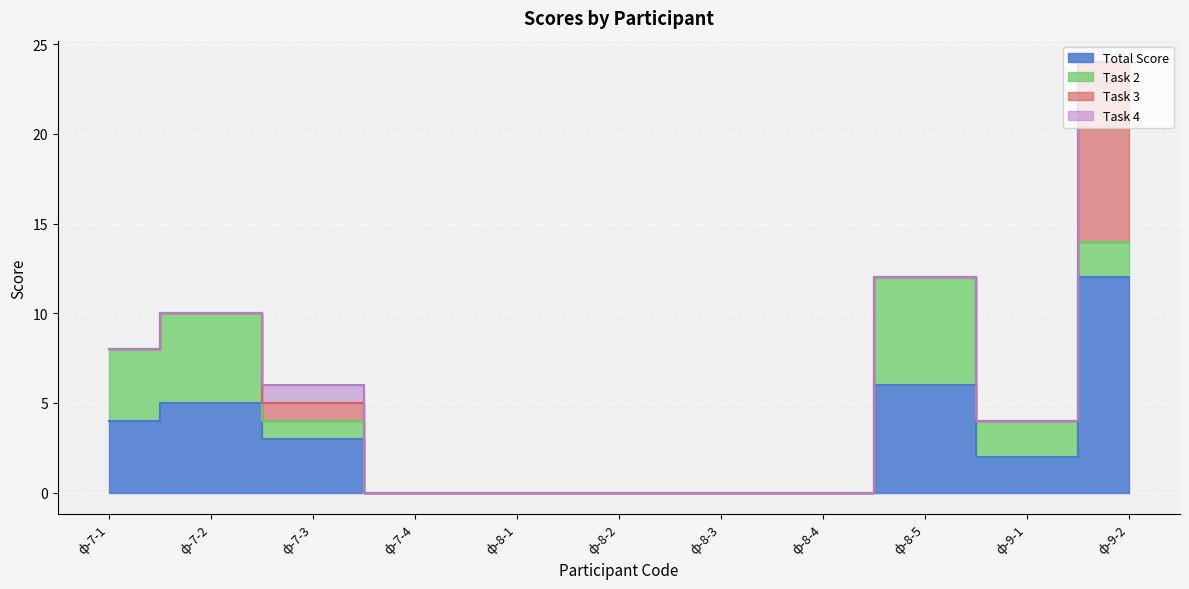

Rank the series at ф-9-1 from highest to lowest value.

Total Score, Task 2, Task 3, Task 4